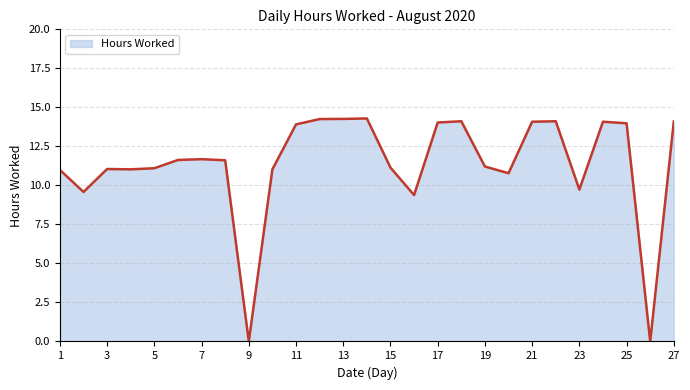

The value at 9 is 0.0. True or false?

True